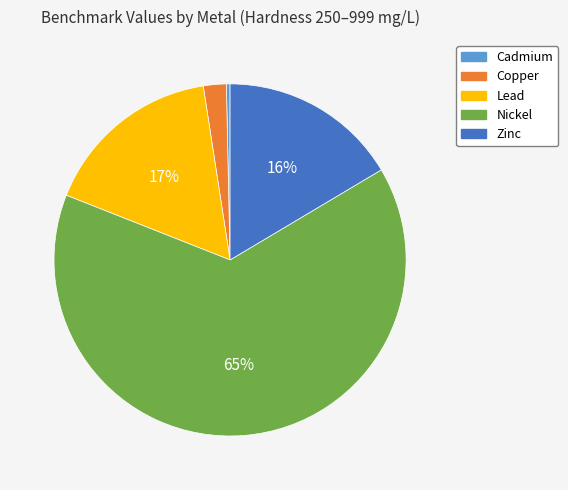

Which slice represents more than half of the pie?

Nickel